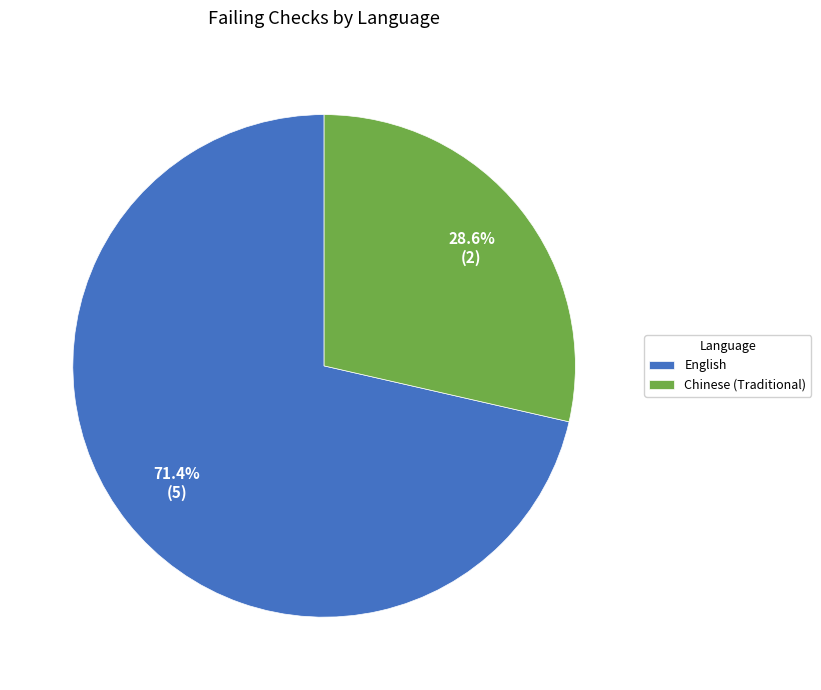

To the nearest percent, what is the average slice percentage?

50%